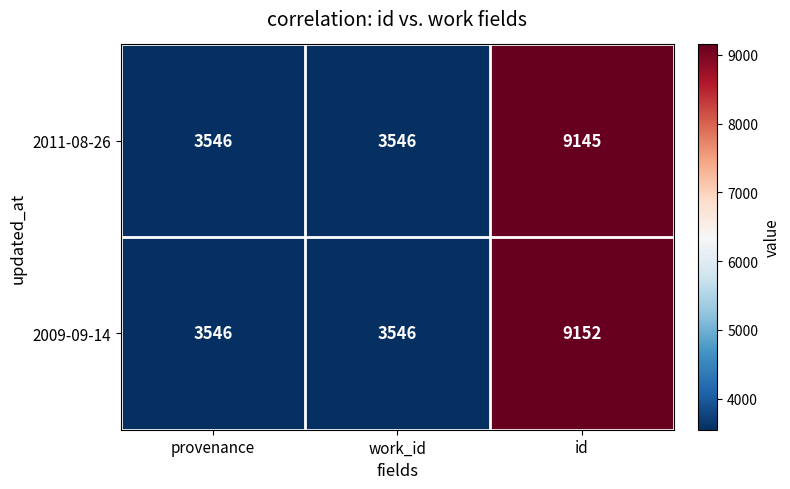

At how many categories does at least one series exceed 7130?

1